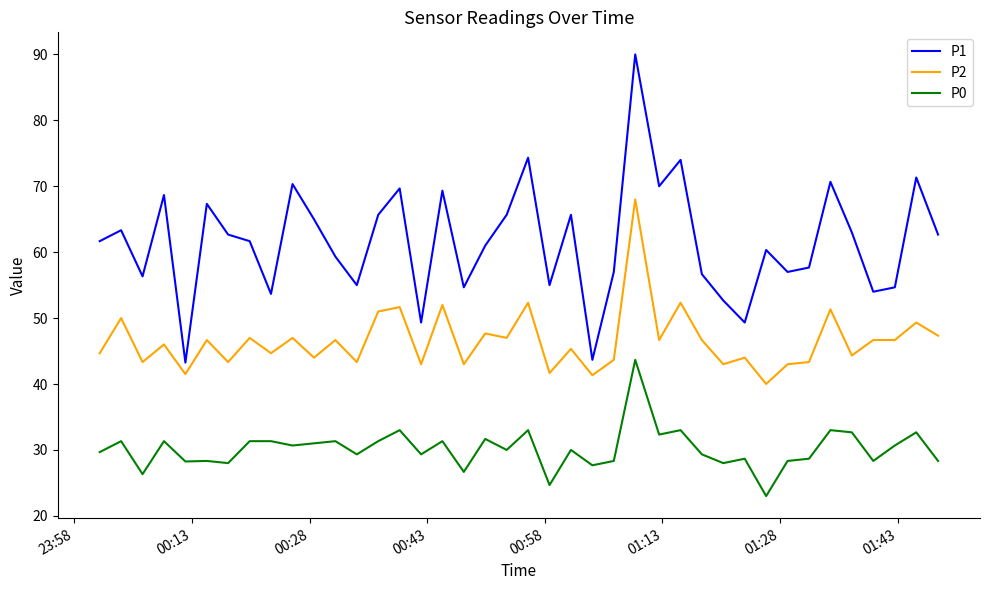

What is the sum of all P1 values?

2463.3